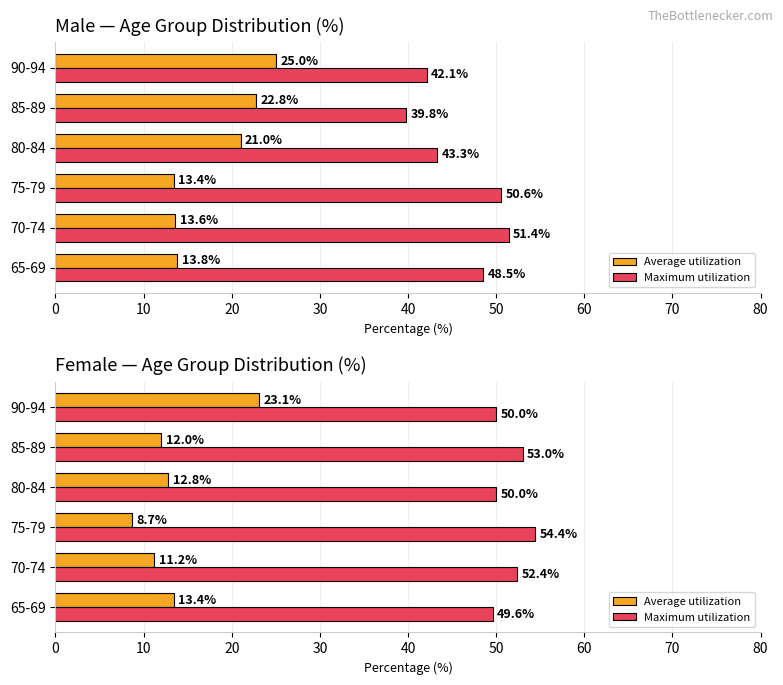

How many values in the Maximum utilization series exceed 52?

3